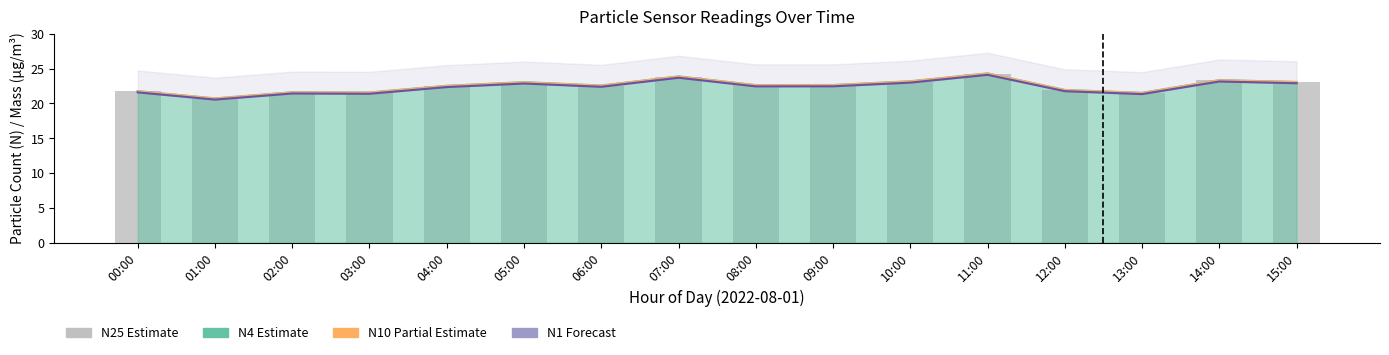

Which category has the lowest value across all series?

01:00